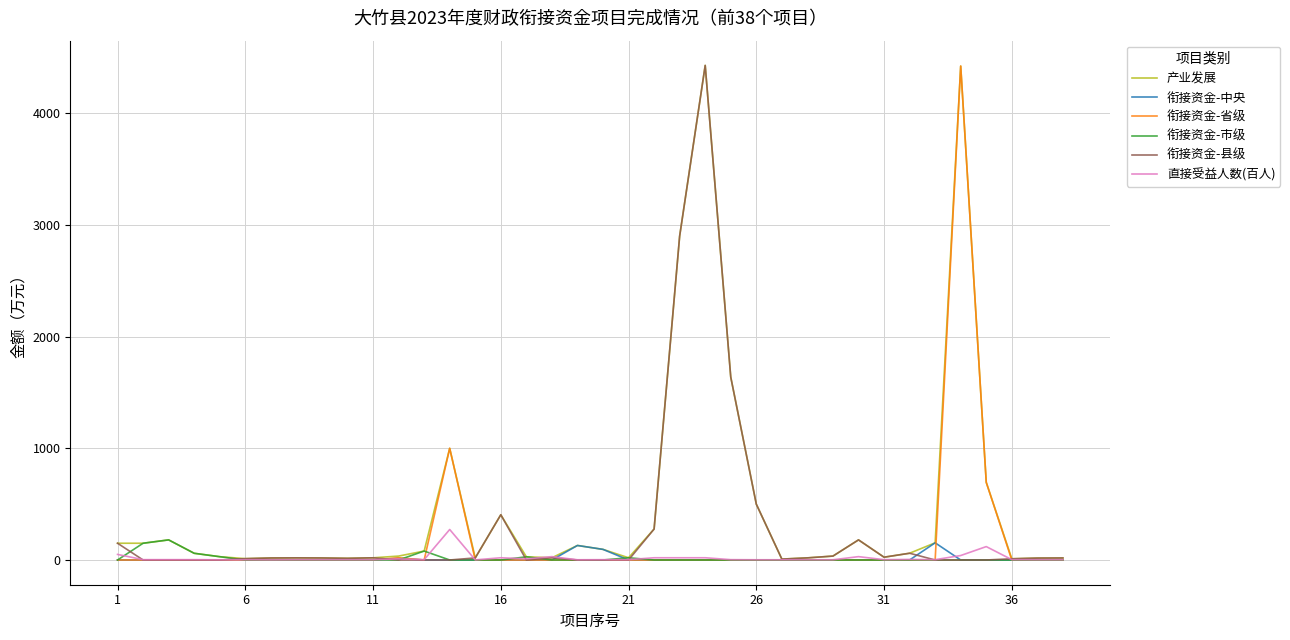

What is the maximum value for 衔接资金-省级?

4422.4